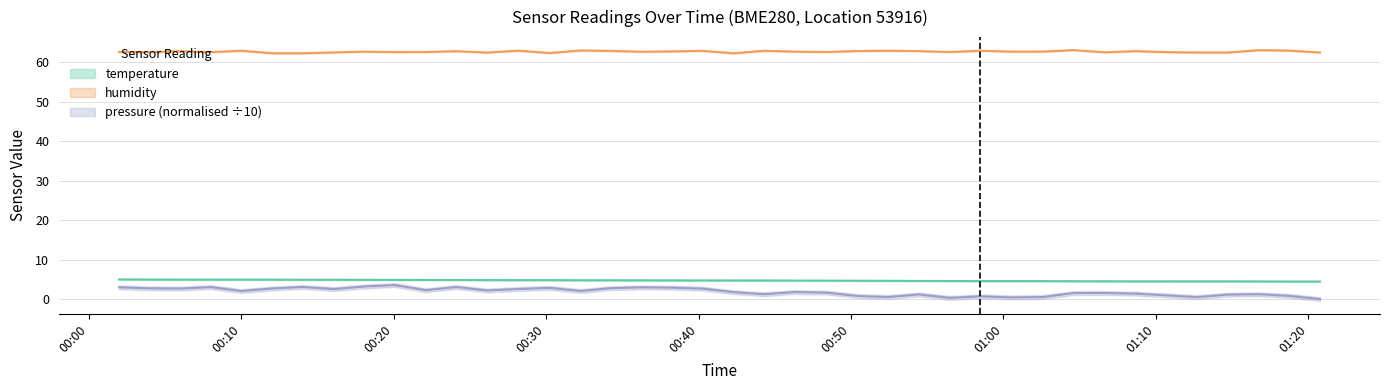

What is the average value of the humidity series?

62.8